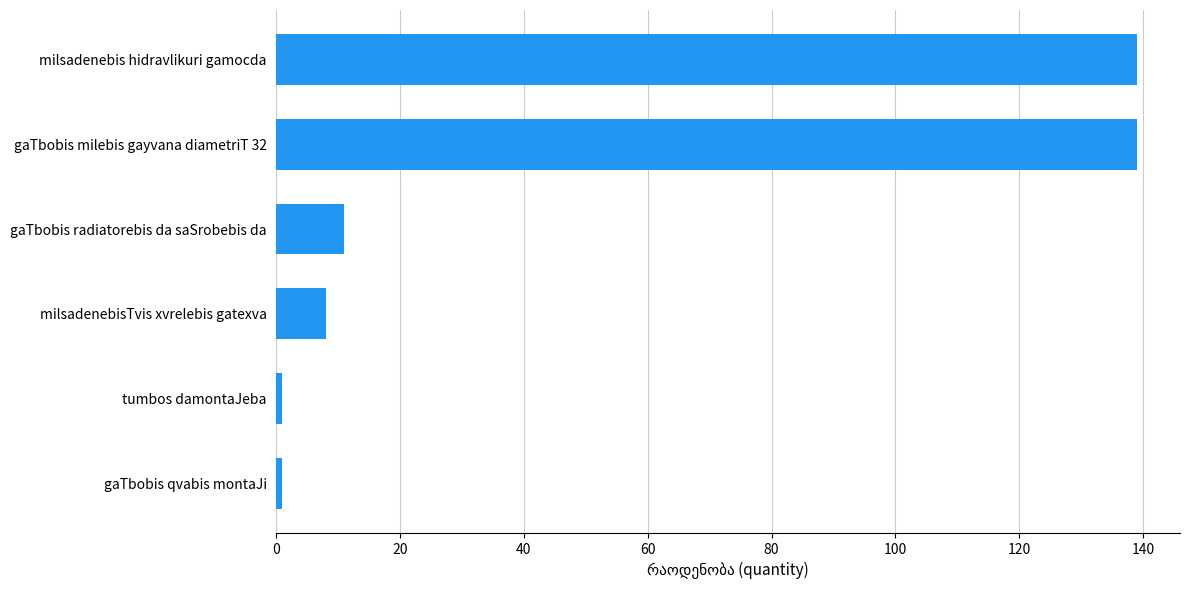

Reading bottom to top, what are all the values shown in this chart?

gaTbobis qvabis montaJi=1	tumbos damontaJeba=1	milsadenebisTvis xvrelebis gatexva=8	gaTbobis radiatorebis da saSrobebis da=11	gaTbobis milebis gayvana diametriT 32=139	milsadenebis hidravlikuri gamocda=139